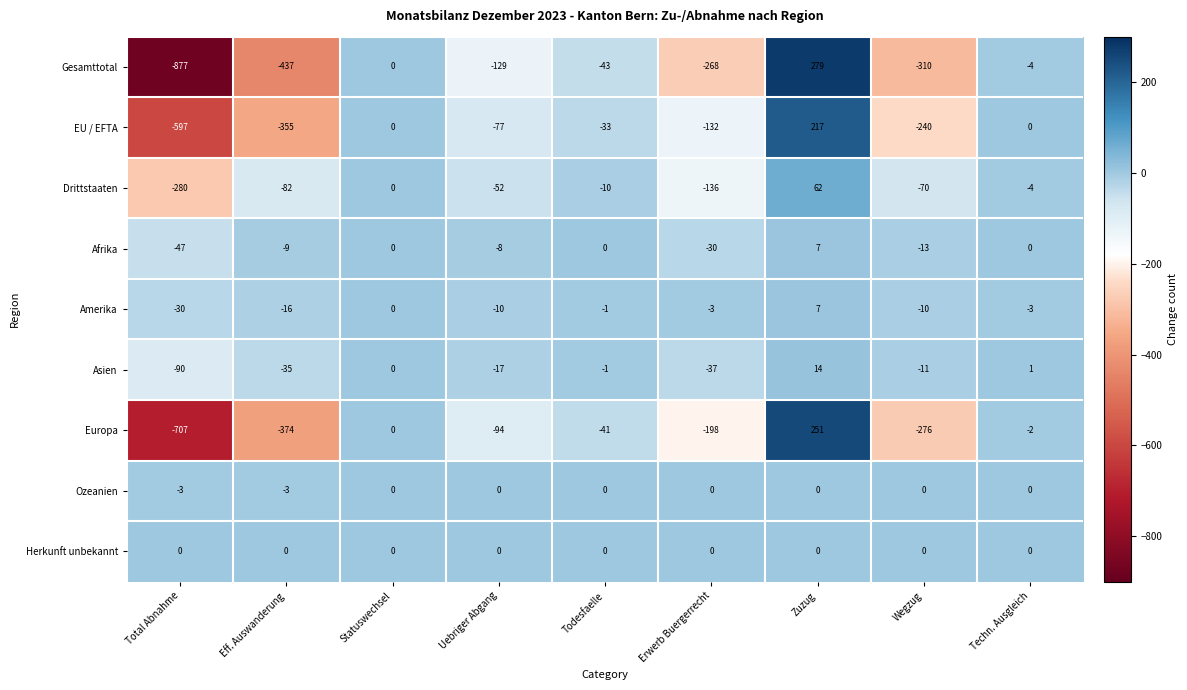

At which category does the chart reach its minimum across all series?

Total Abnahme